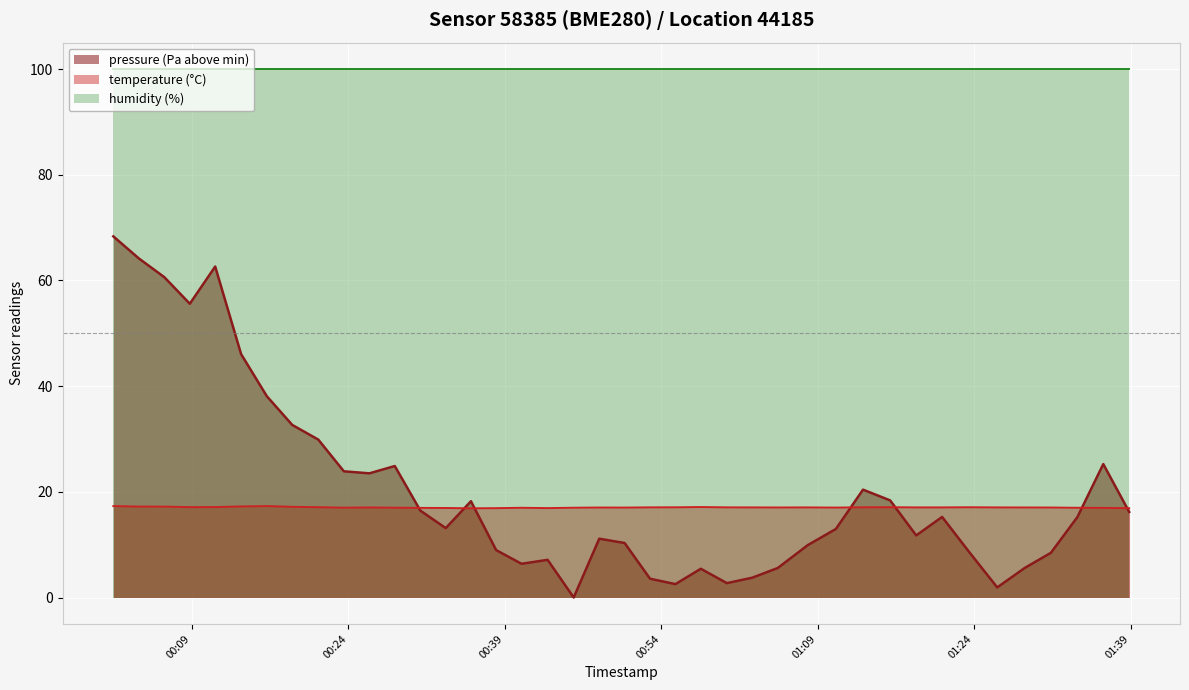

What value does the temperature series have at 2022-09-14T01:20:56?

17.1